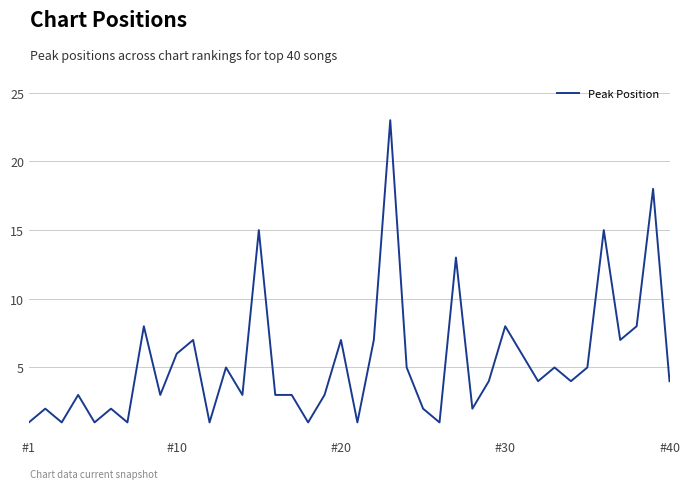

What is the smallest value displayed?

1